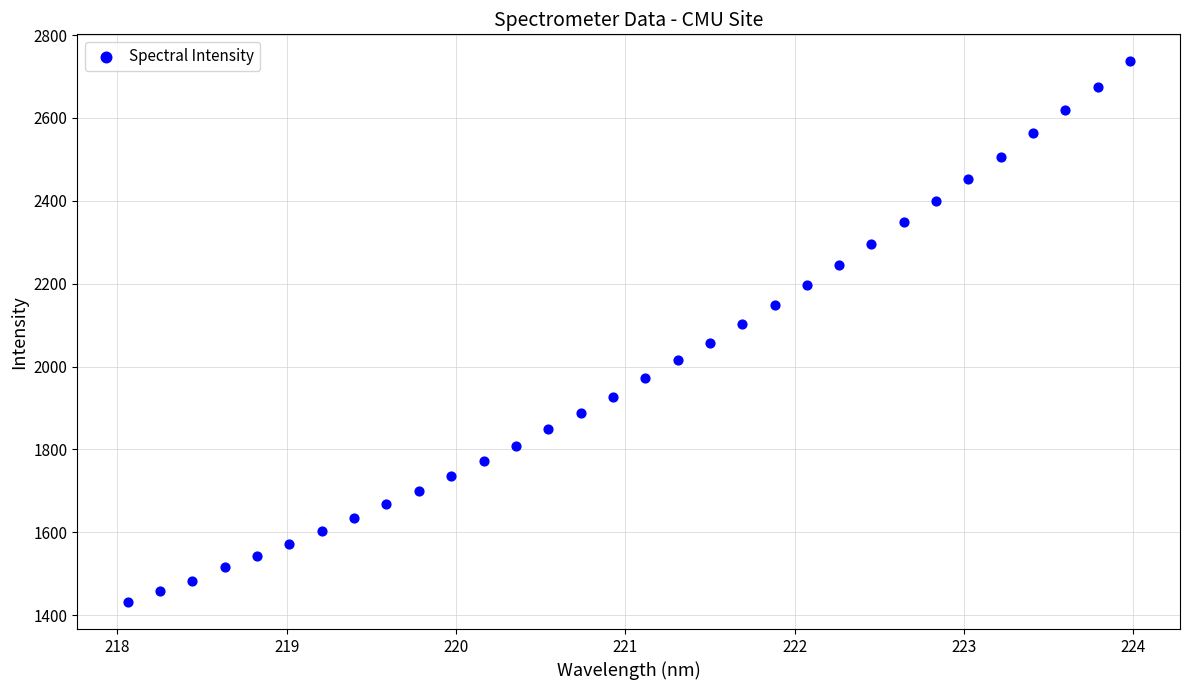

What is the range of X values (max minus min)?

5.9